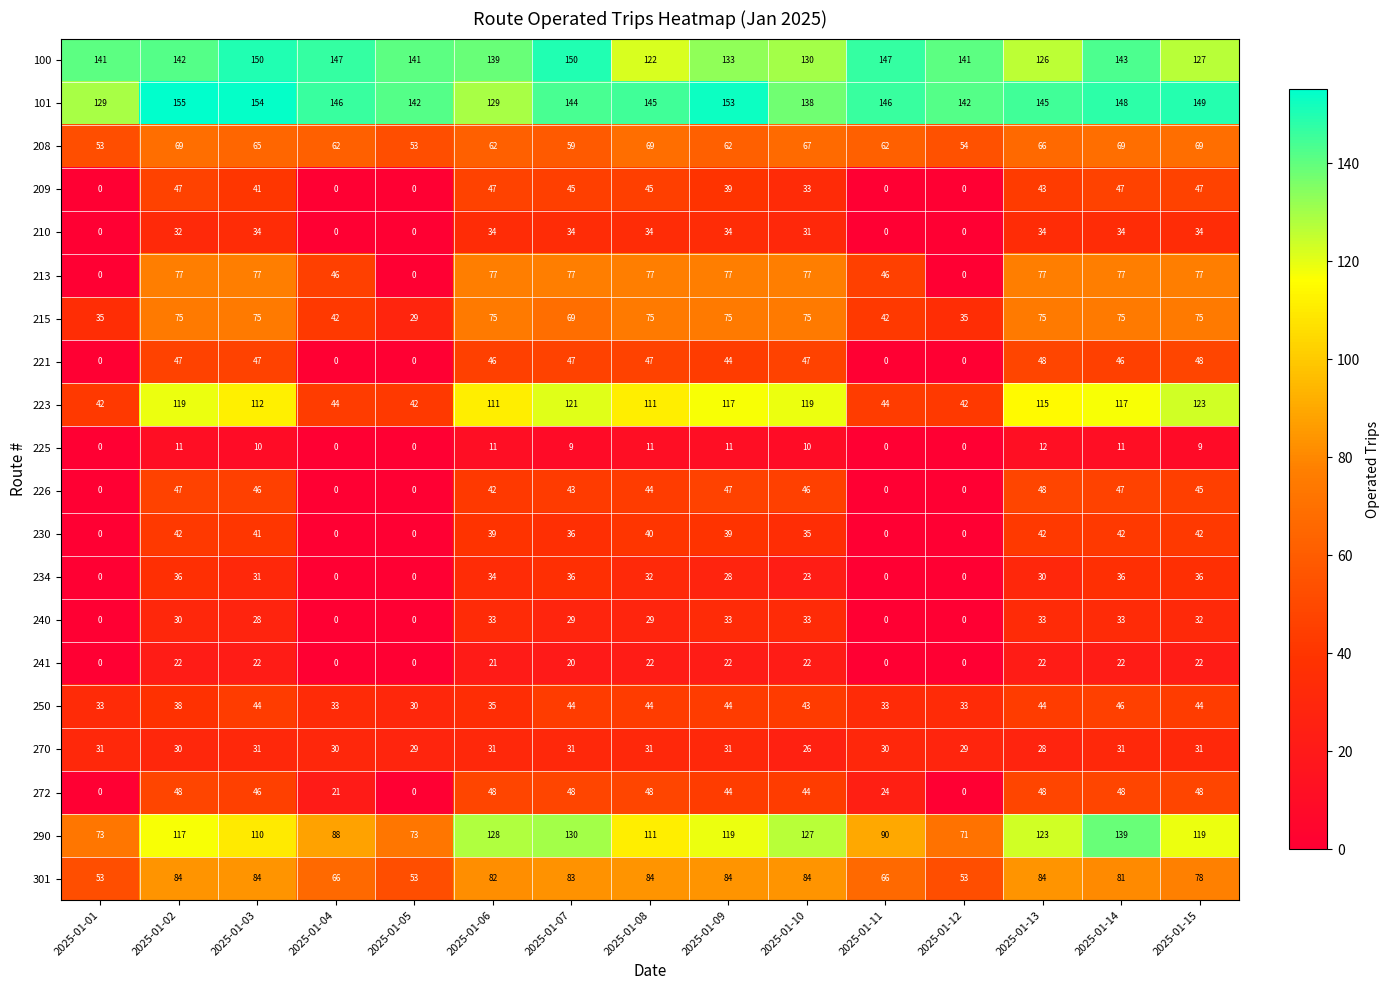

Is it true that 209 equals 0 at 2025-01-01?

True